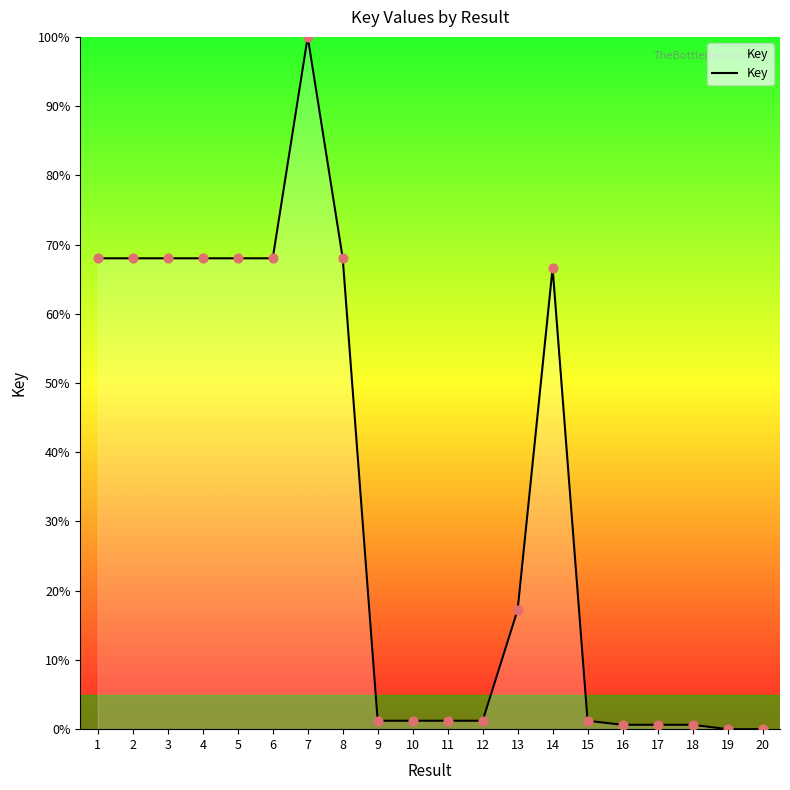

Approximately how many times larger is the value at 14 compared to 7?

0.7